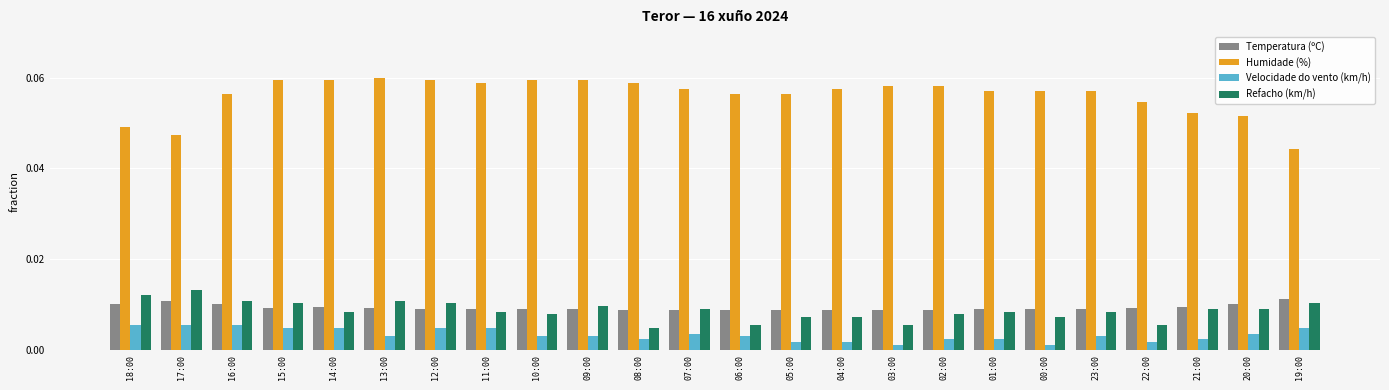

How many groups of bars are there?

24